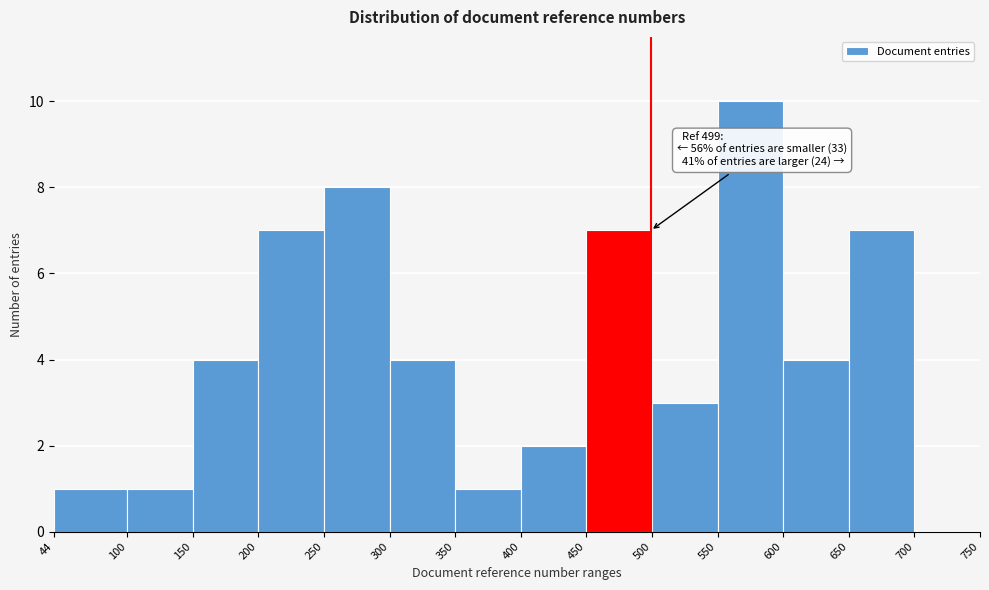

Over which range of the x-axis is the bar tallest?

550 to 600